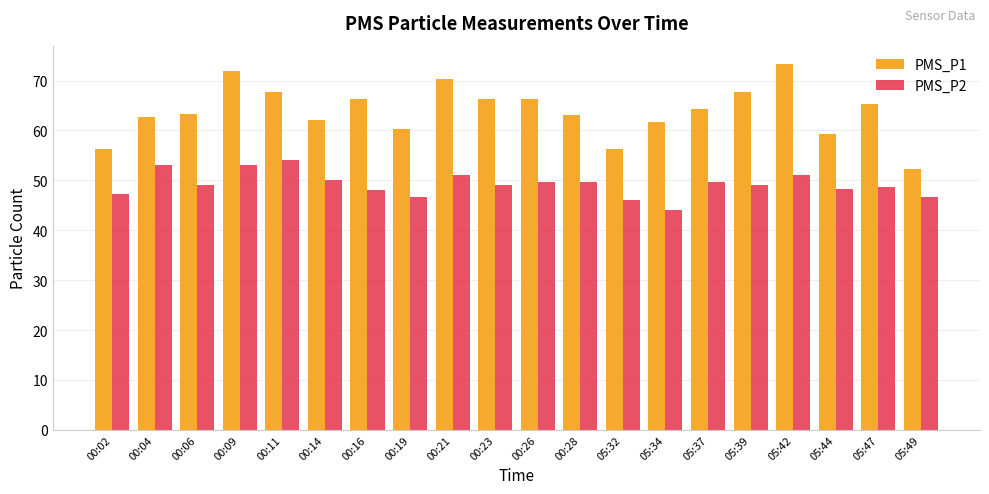

What is the spread (max minus min) of values at 00:06?

14.3